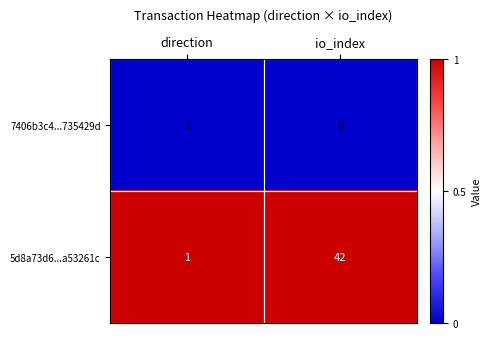

What is the sum of the 5d8a73d6...a53261c values at io_index and direction?

43